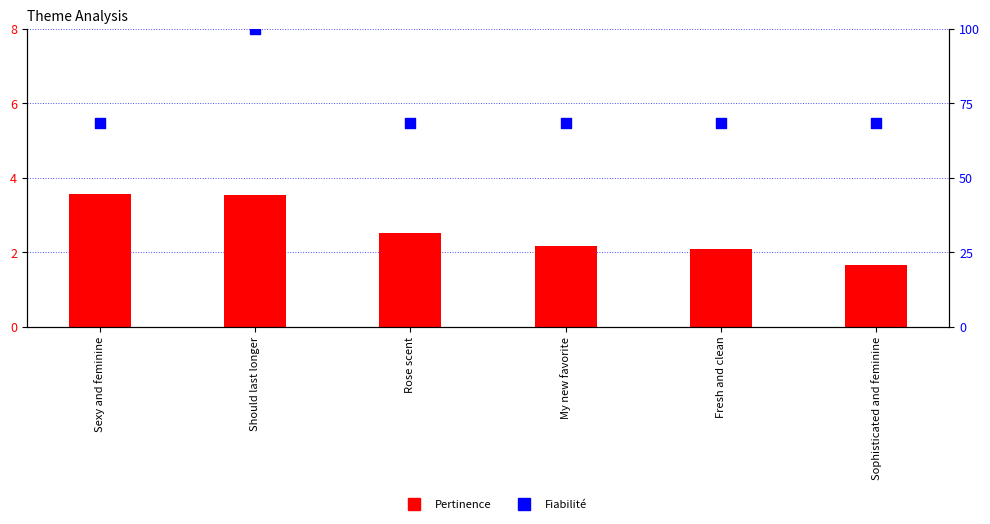

Which series contains the highest Y value?

Fiabilité